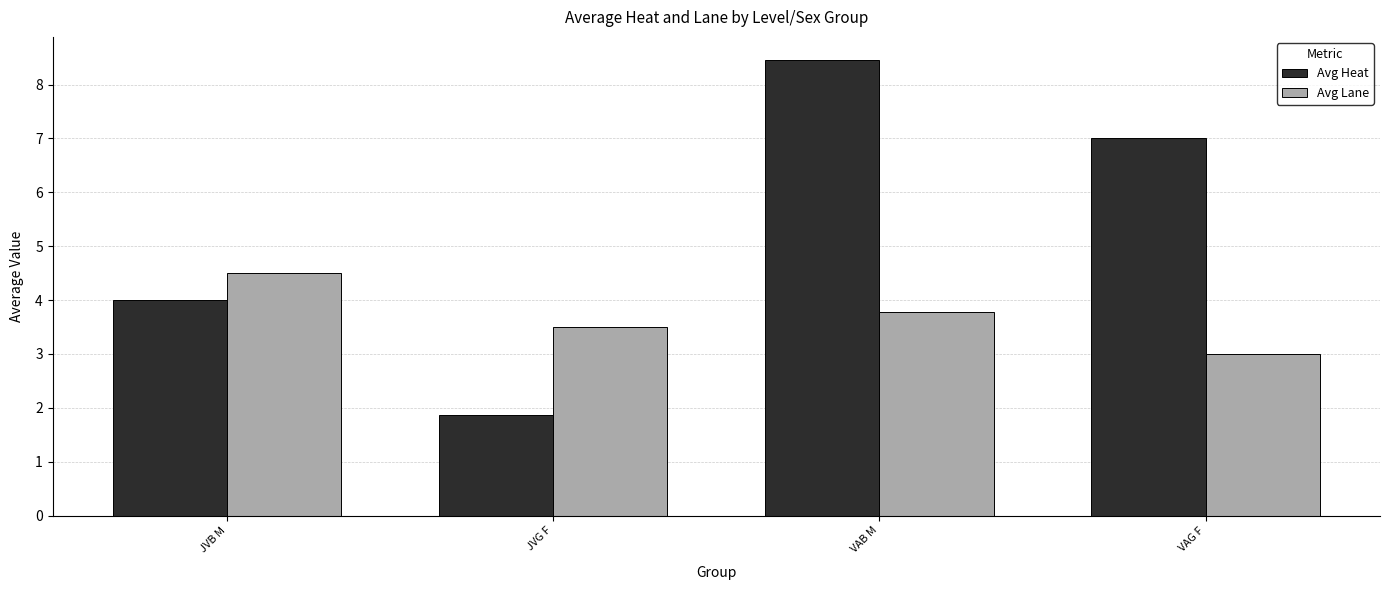

The value of Avg Lane at VAG F is 3.0. True or false?

True